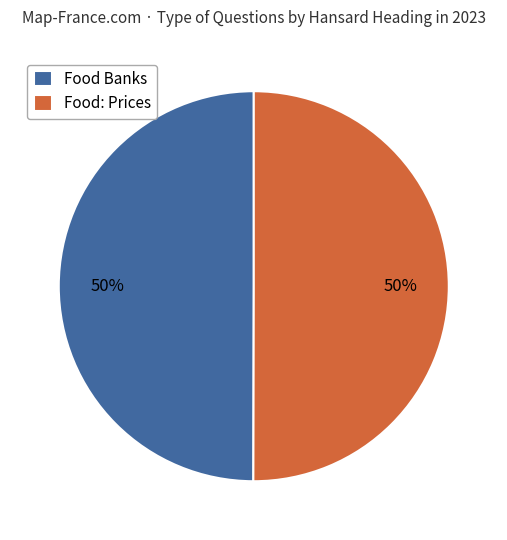

What is the ratio of the value at Food Banks to the value at Food: Prices?

1.0